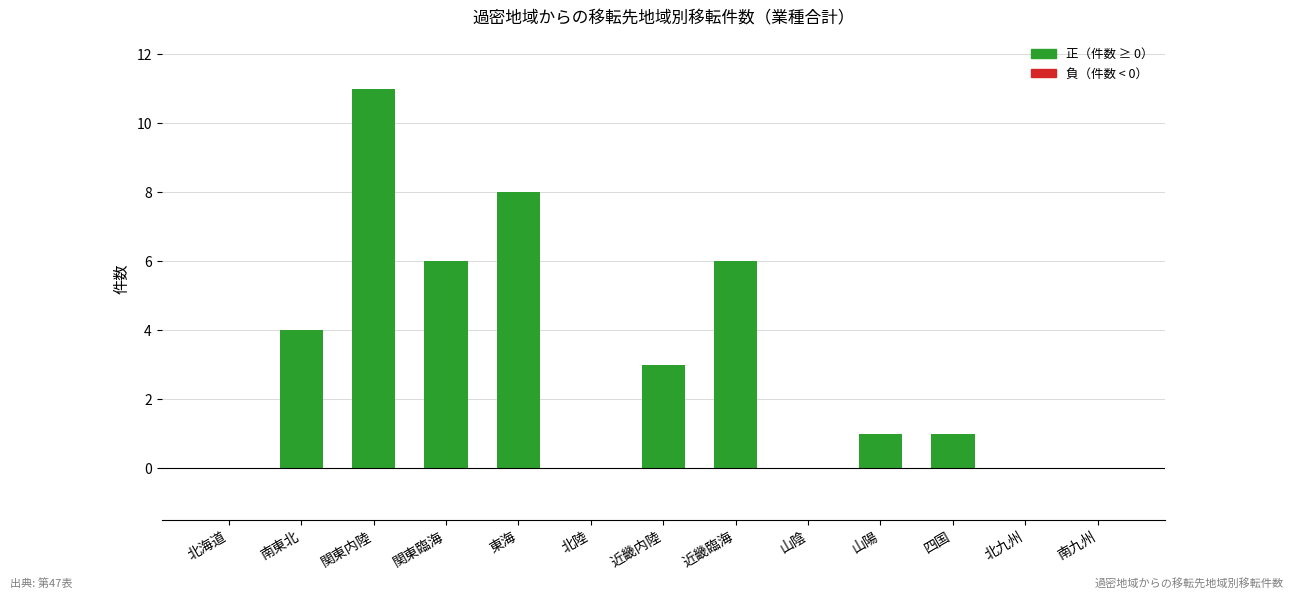

What is the average value?

3